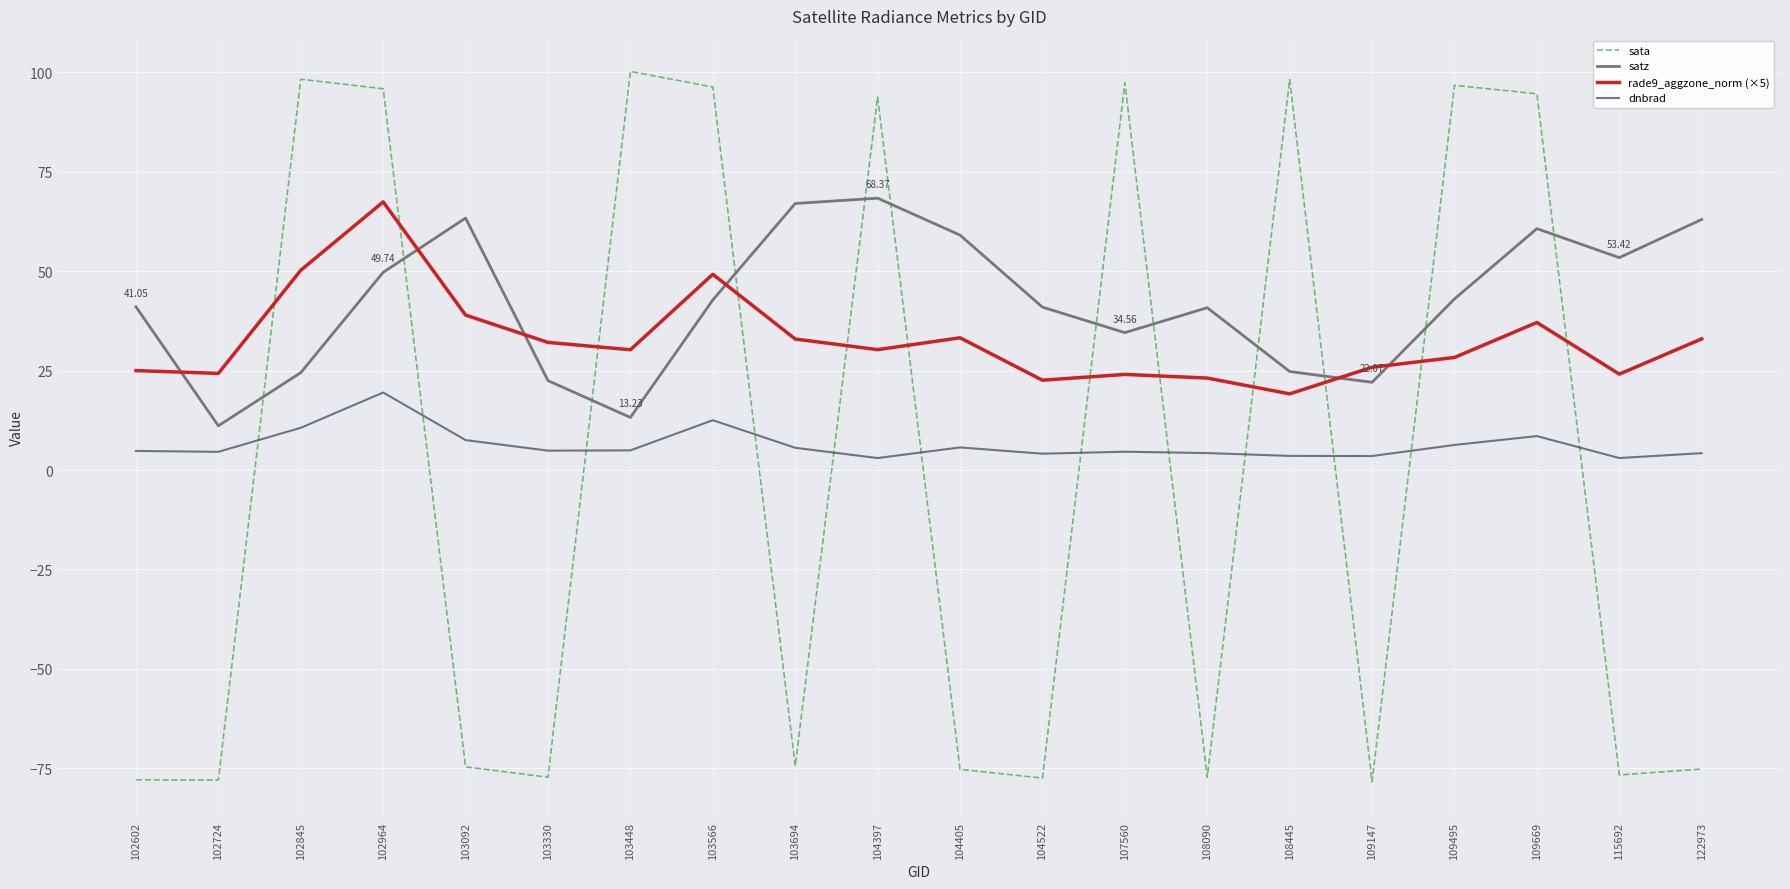

What is the difference between the maximum and minimum values in the sata series?

178.7